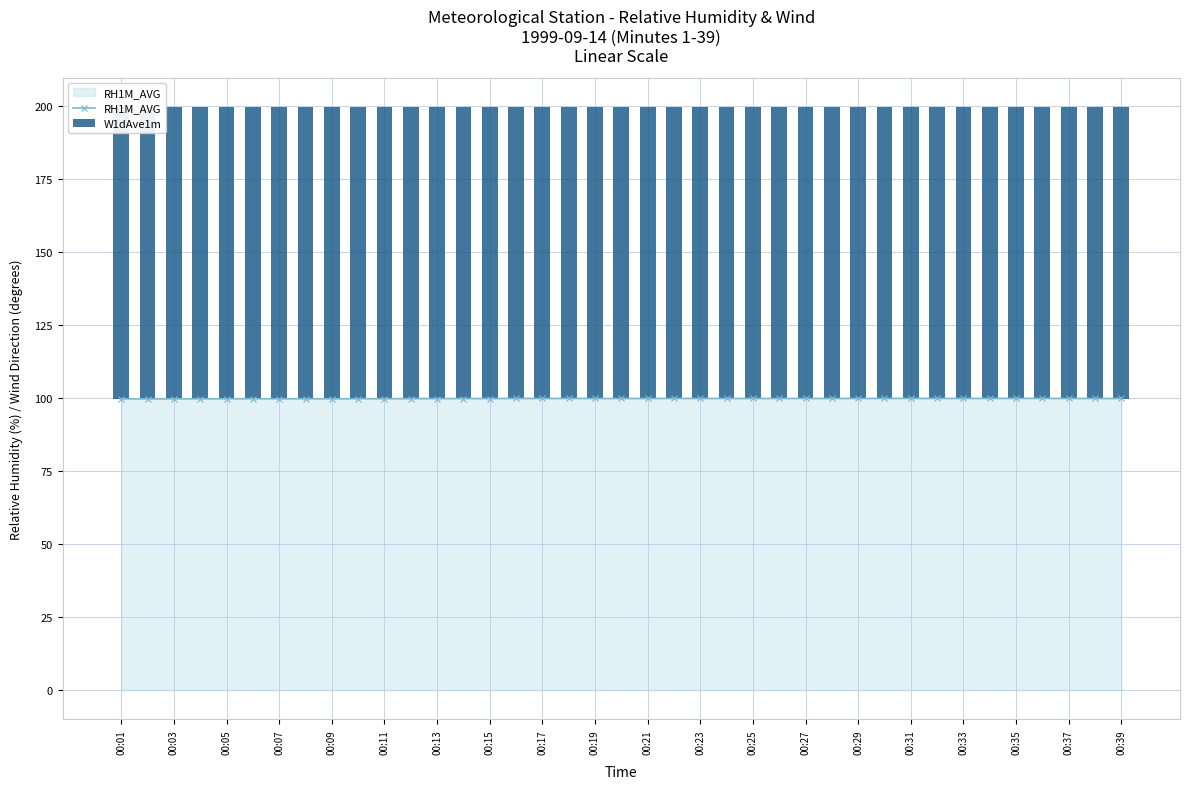

The RH1M_AVG series shows 99.8 at 00:05. True or false?

True